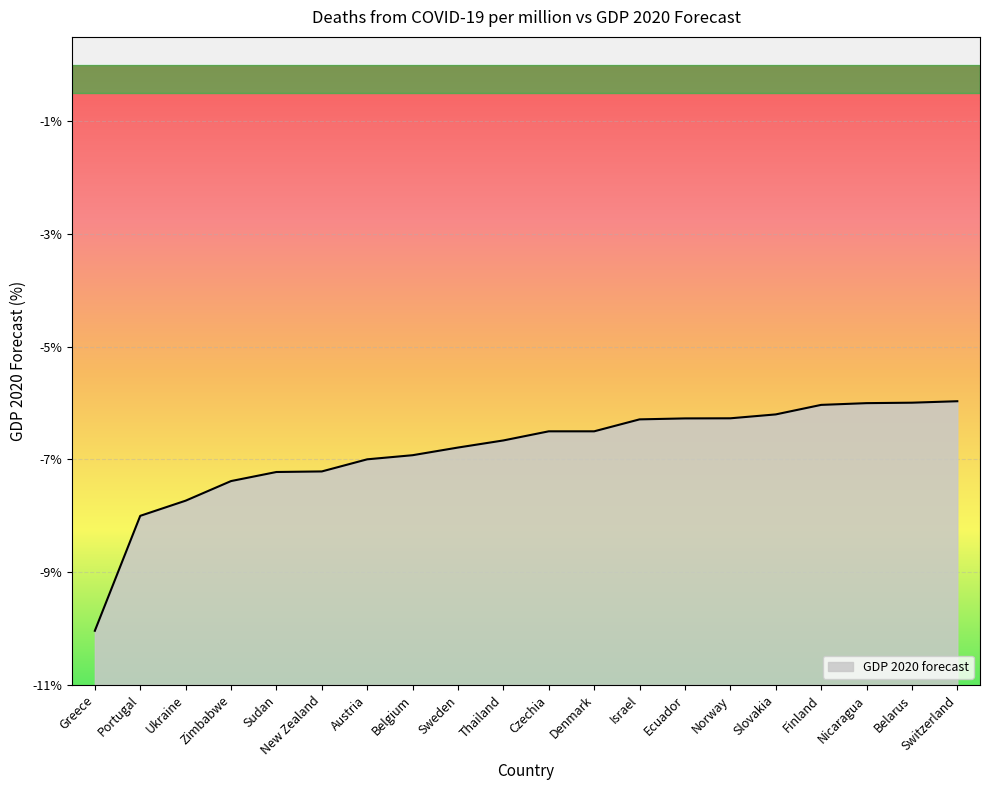

Where does the data first go above -6?

Belarus